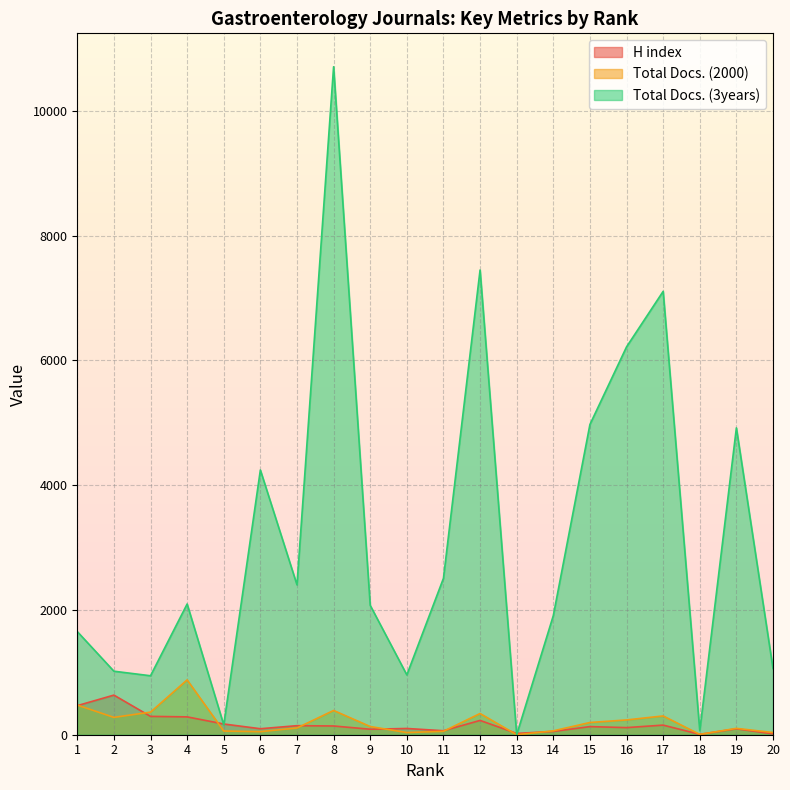

List the series in order of their peak value, lowest first.

H index, Total Docs. (2000), Total Docs. (3years)